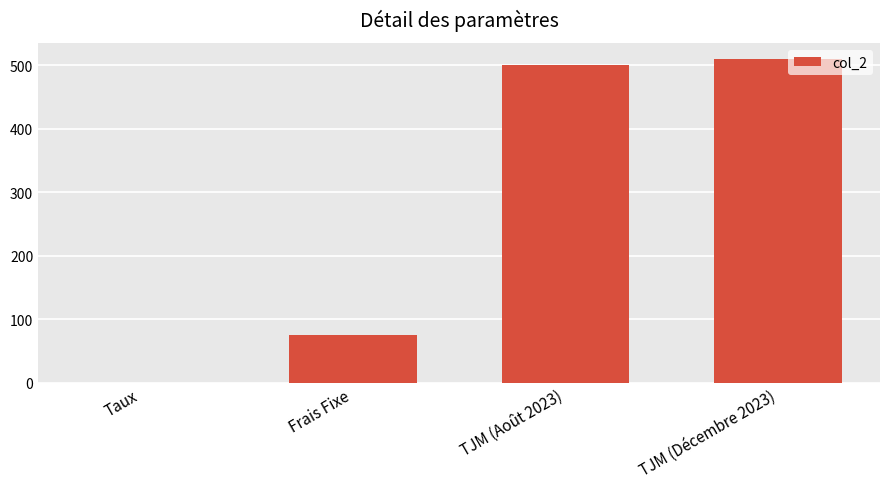

Is it true that the value at Frais Fixe is 131.7?

False